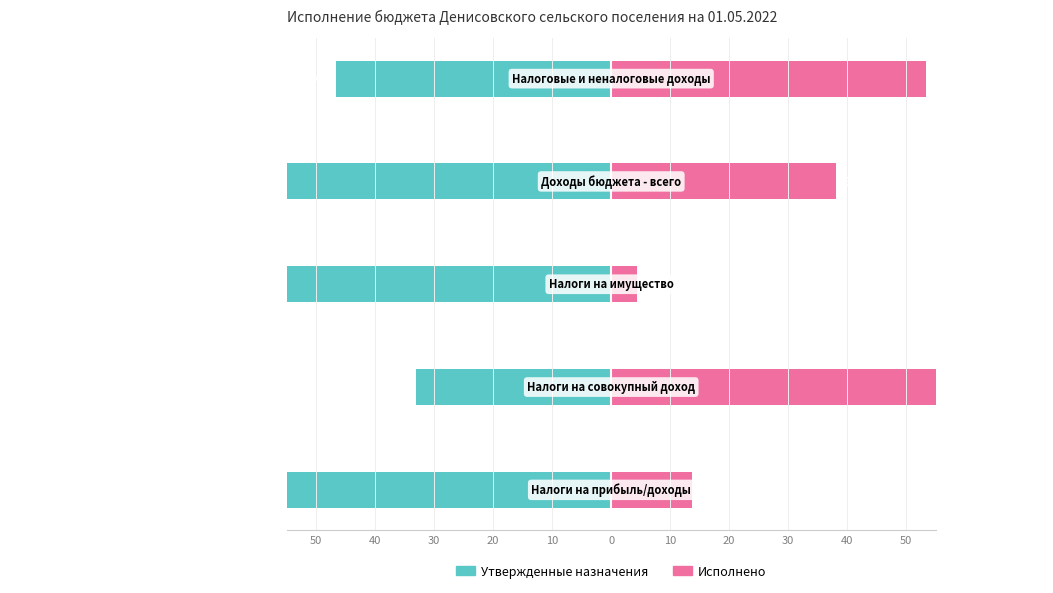

Reading left to right, what are all the values shown in this chart?

Утвержденные назначения: 50=-86.2	40=-33.0	30=-95.7	20=-61.9	10=-46.6
Исполнено: 50=13.8	40=67.0	30=4.3	20=38.1	10=53.4